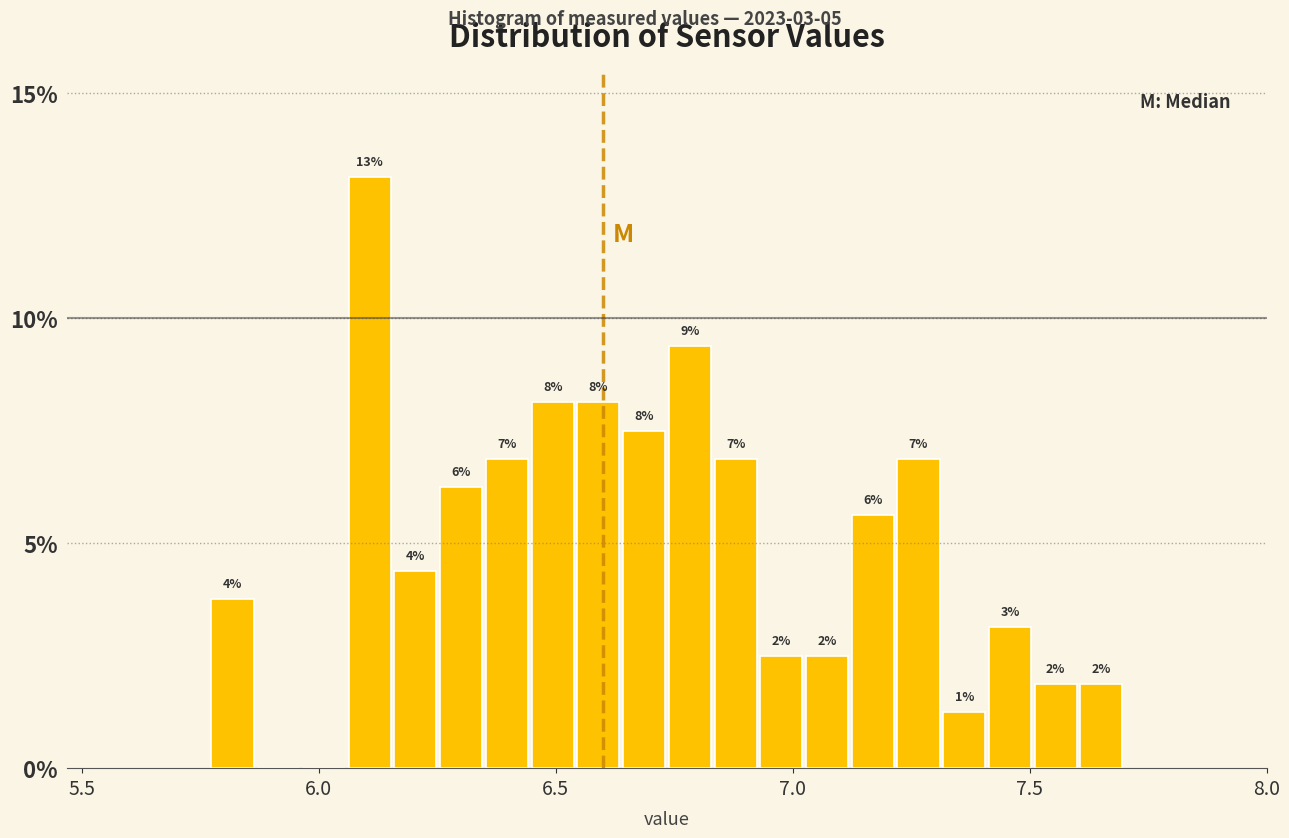

Around what value on the x-axis is the tallest bar? Give the approximate position of its centre, as read against the axis.

6.10